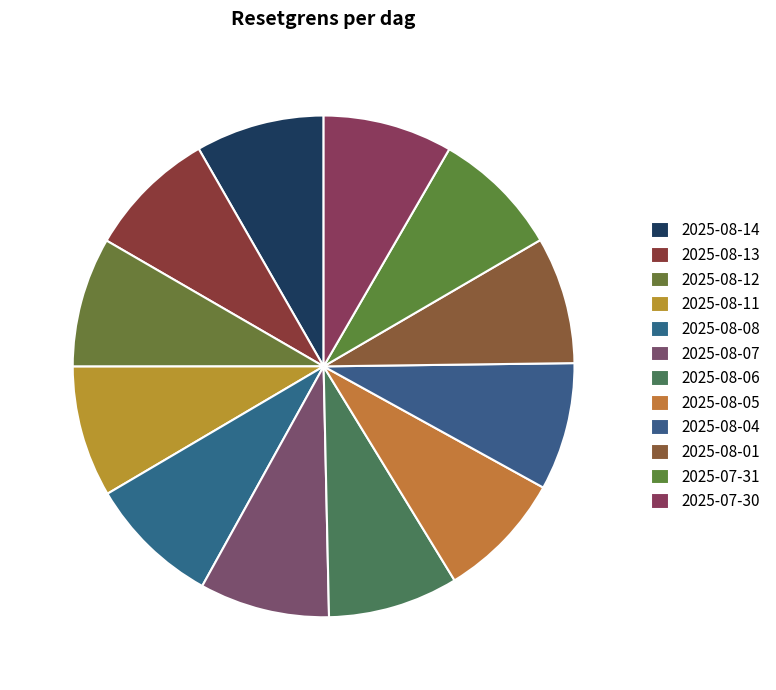

Do 2025-08-12 and 2025-08-07 together represent more than half of the pie?

No